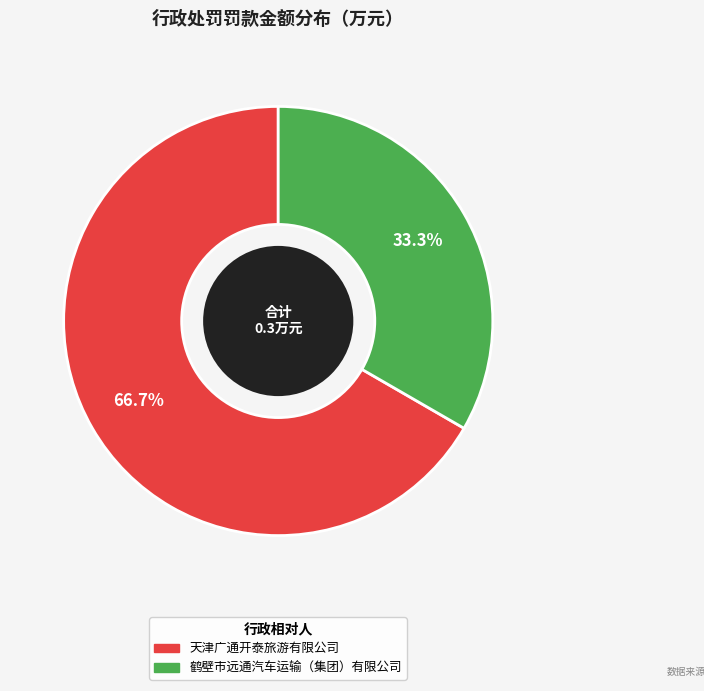

What percentage is the 天津广通开泰旅游有限公司 slice, to the nearest percent?

67%